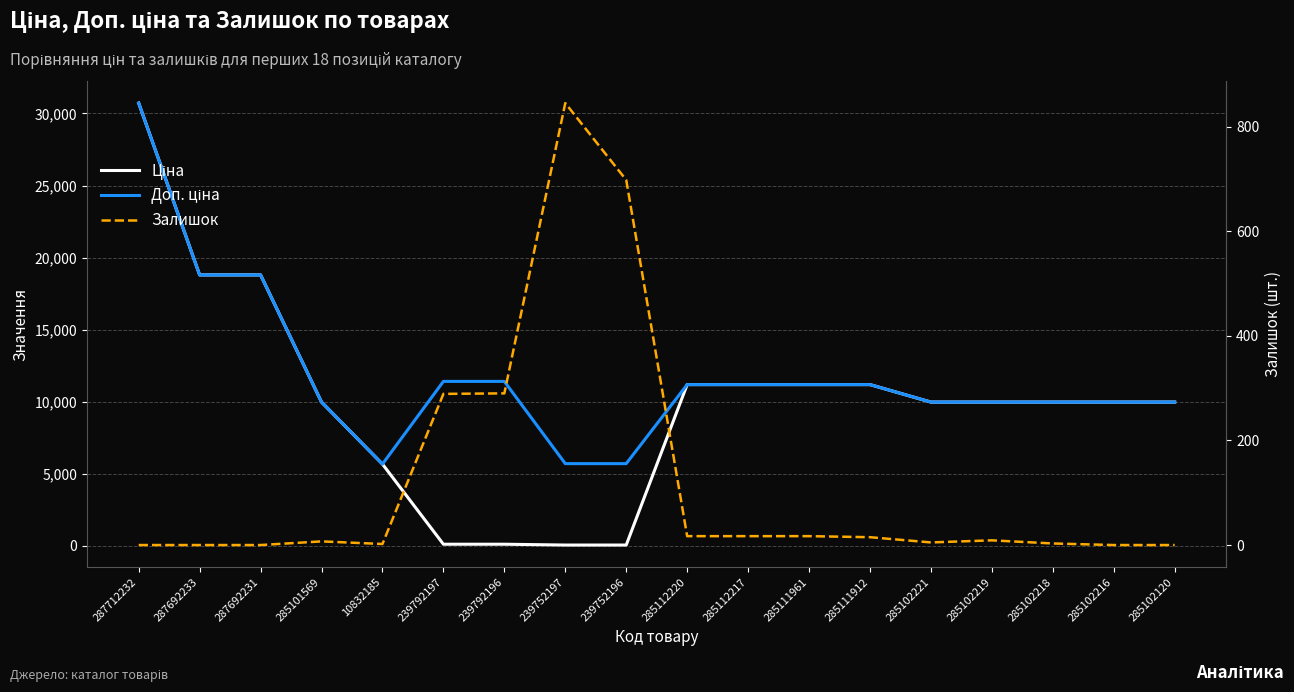

What is the maximum value shown in the chart?

30717.1